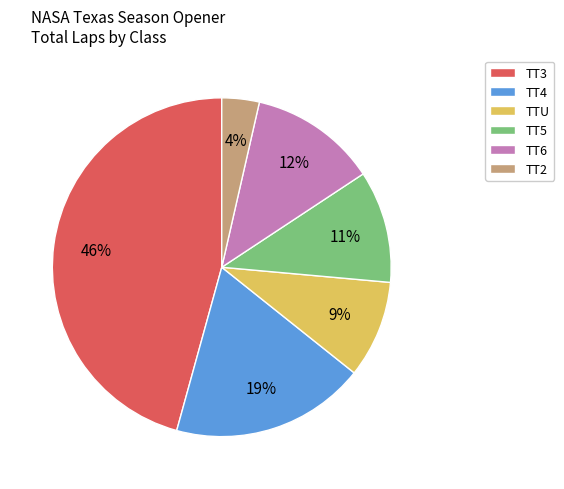

To the nearest percent, what portion does TT3 represent?

46%